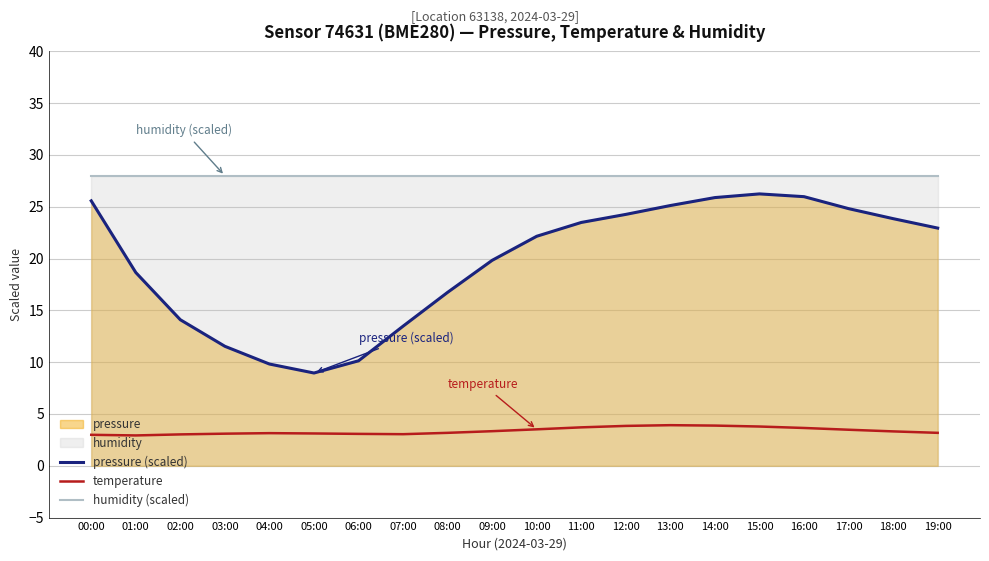

Between 05:00 and 07:00, which series saw the biggest shift?

pressure (scaled)